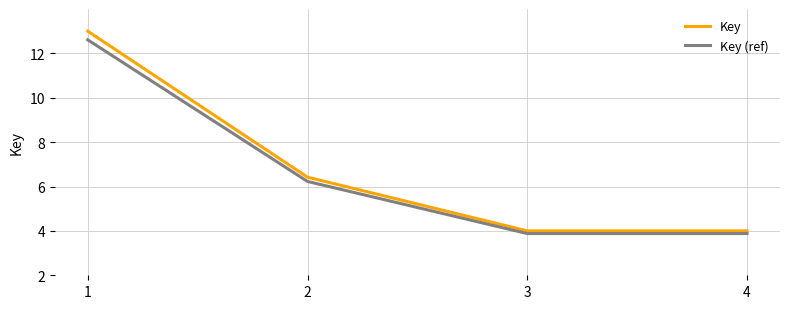

What is the lowest value of the Key (ref) series?

3.9